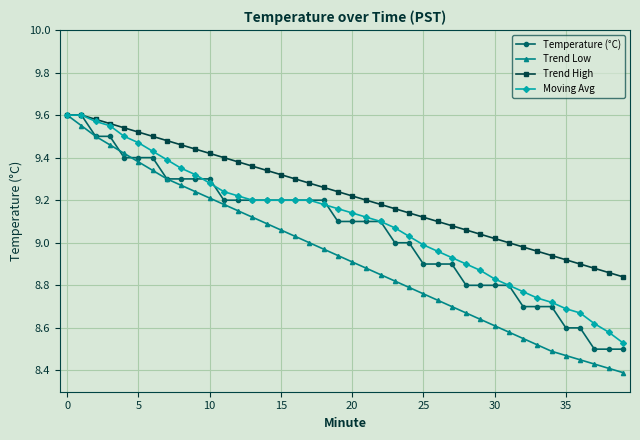

Which series has the largest total across all categories?

Trend High